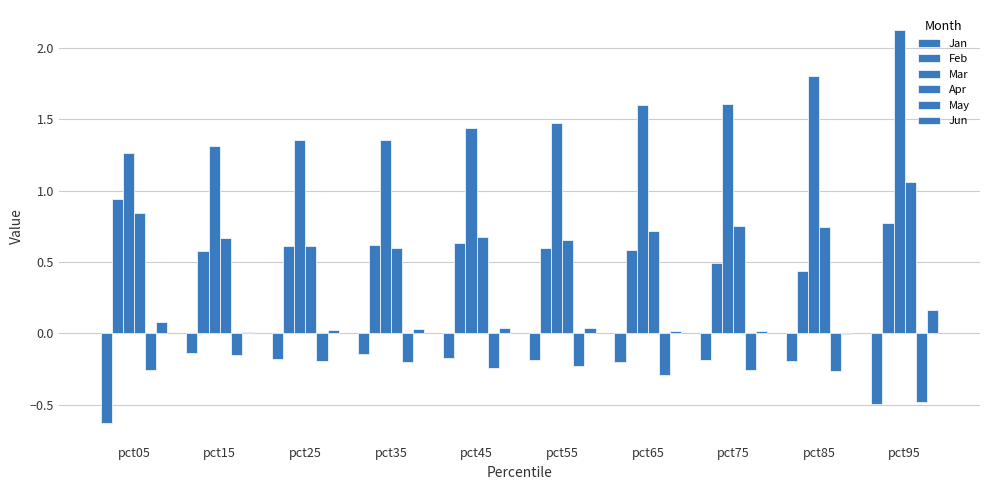

Count the number of data series in this chart.

6